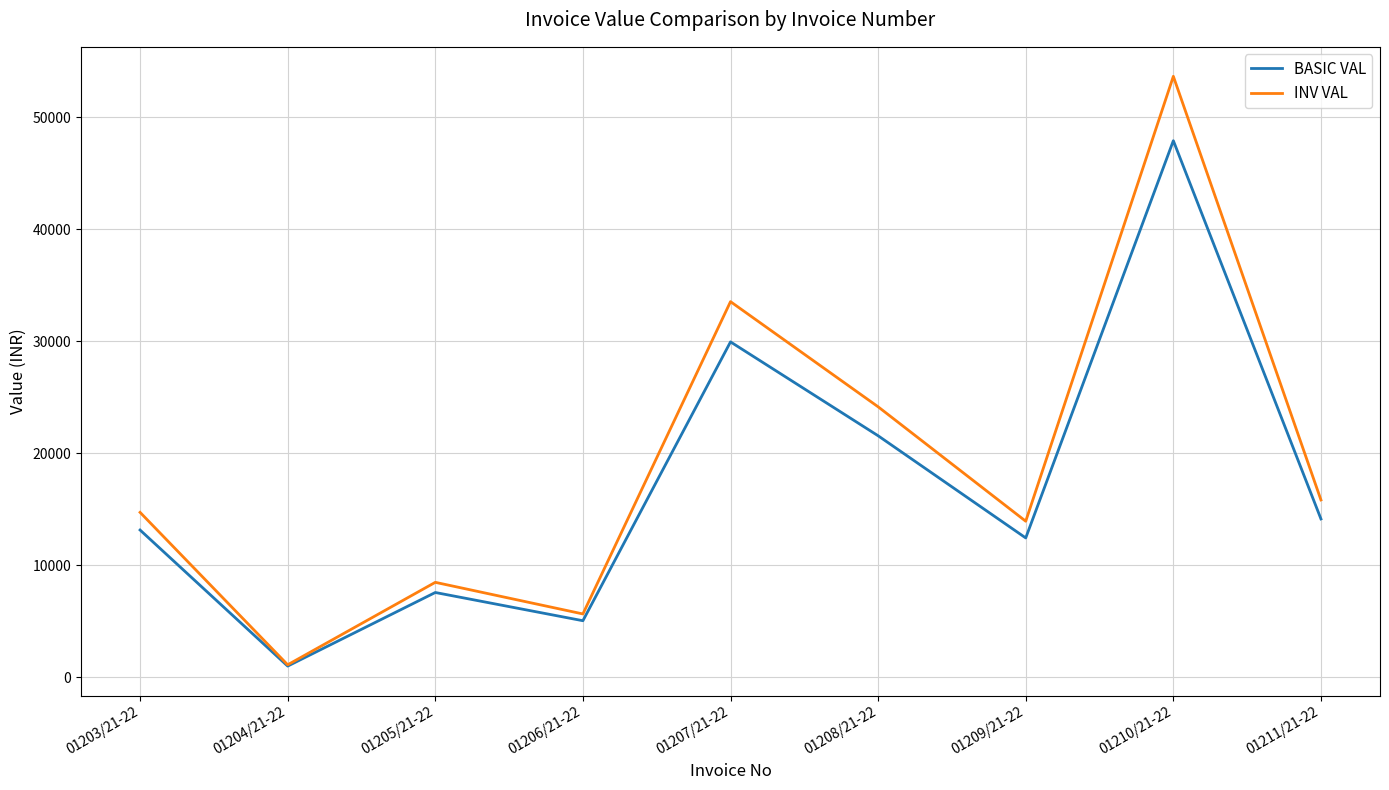

At which label is INV VAL closest to 27370?

01208/21-22